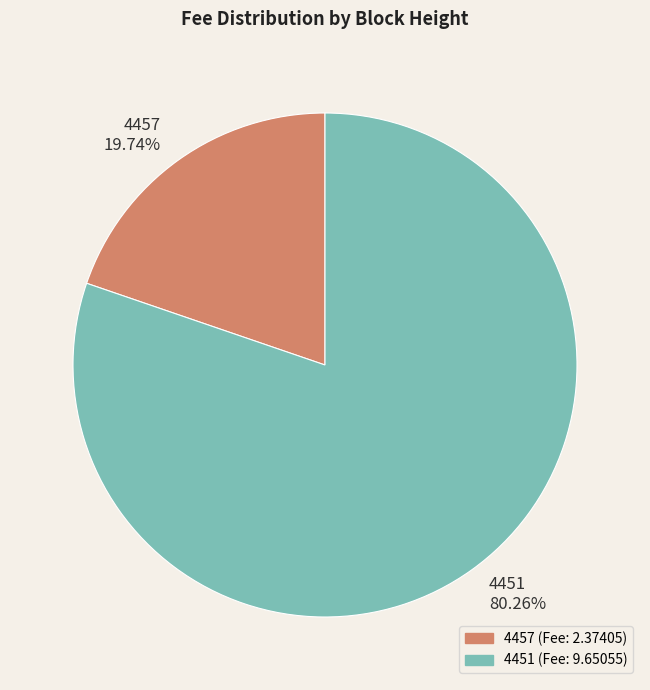

True or false: 4451 accounts for 75% of the total.

False